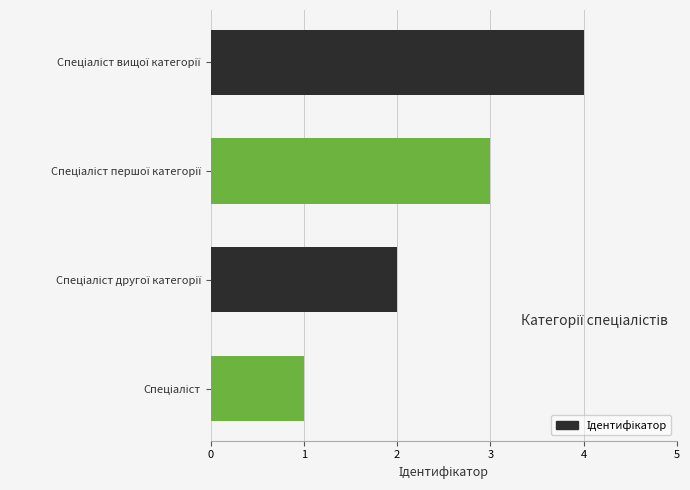

What is the sum of all values?

10